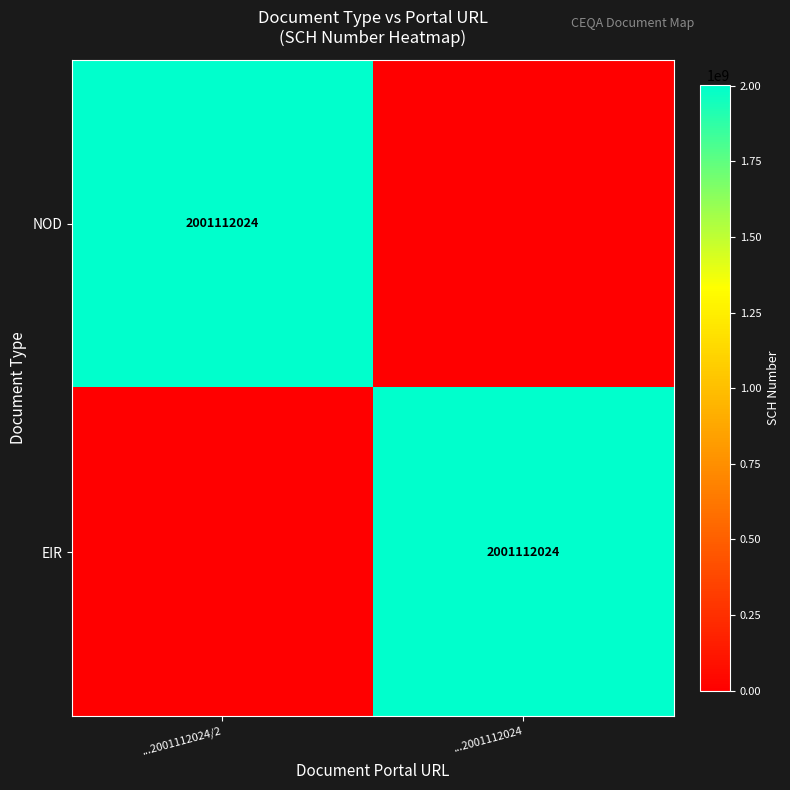

The EIR series shows 2001112024 at ...2001112024. True or false?

True